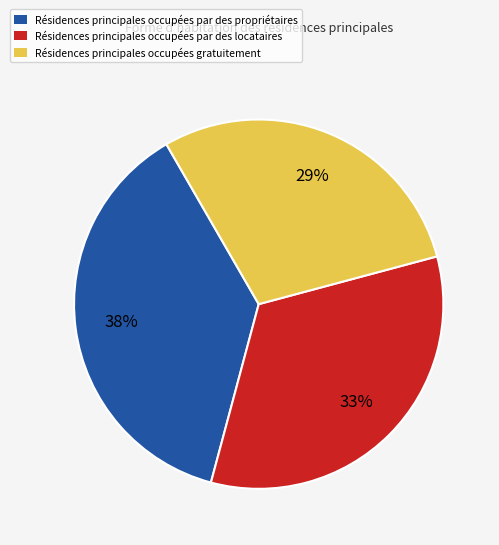

Does any single category account for the majority?

No